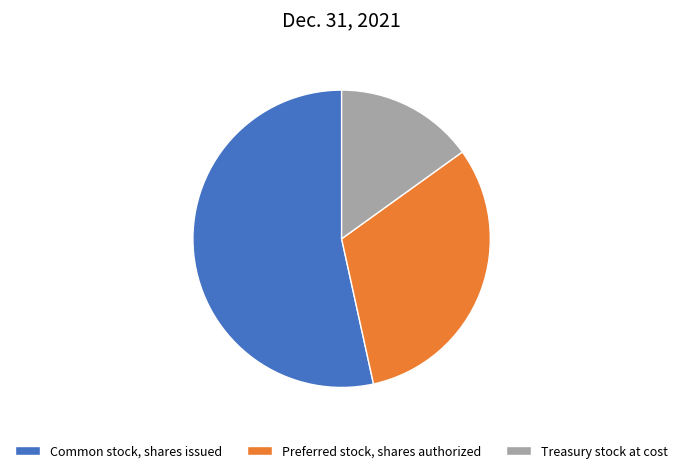

How many slices are in this pie chart?

3